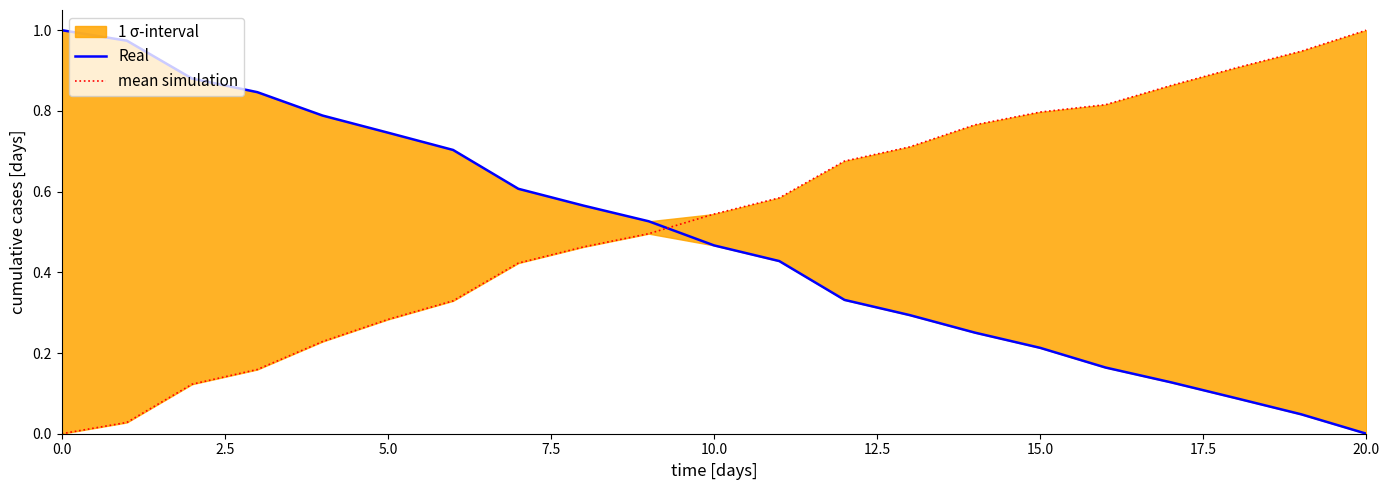

How many lines are shown in the chart?

2